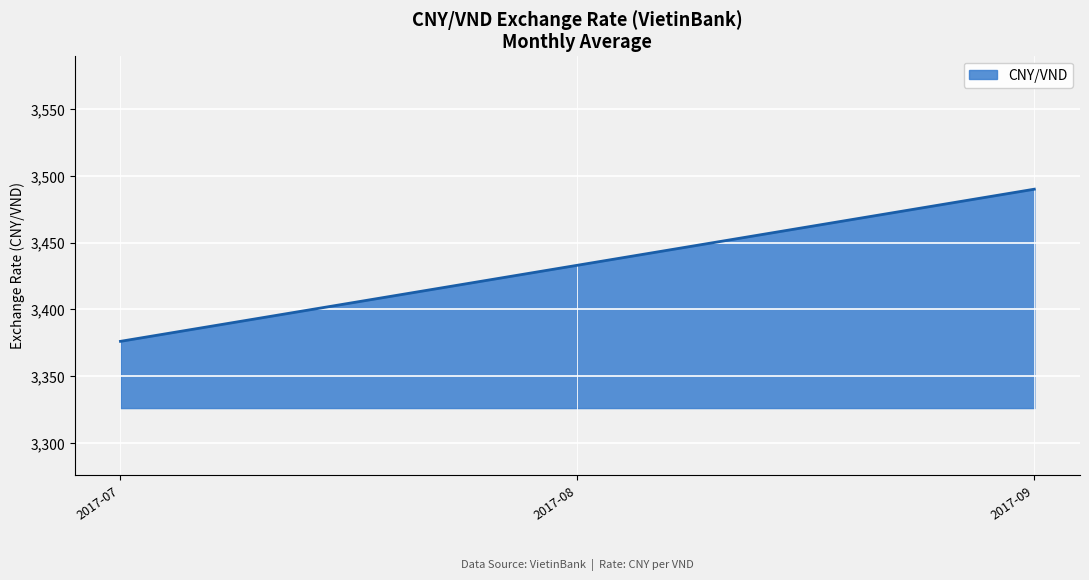

What is the difference between the maximum and minimum values?

114